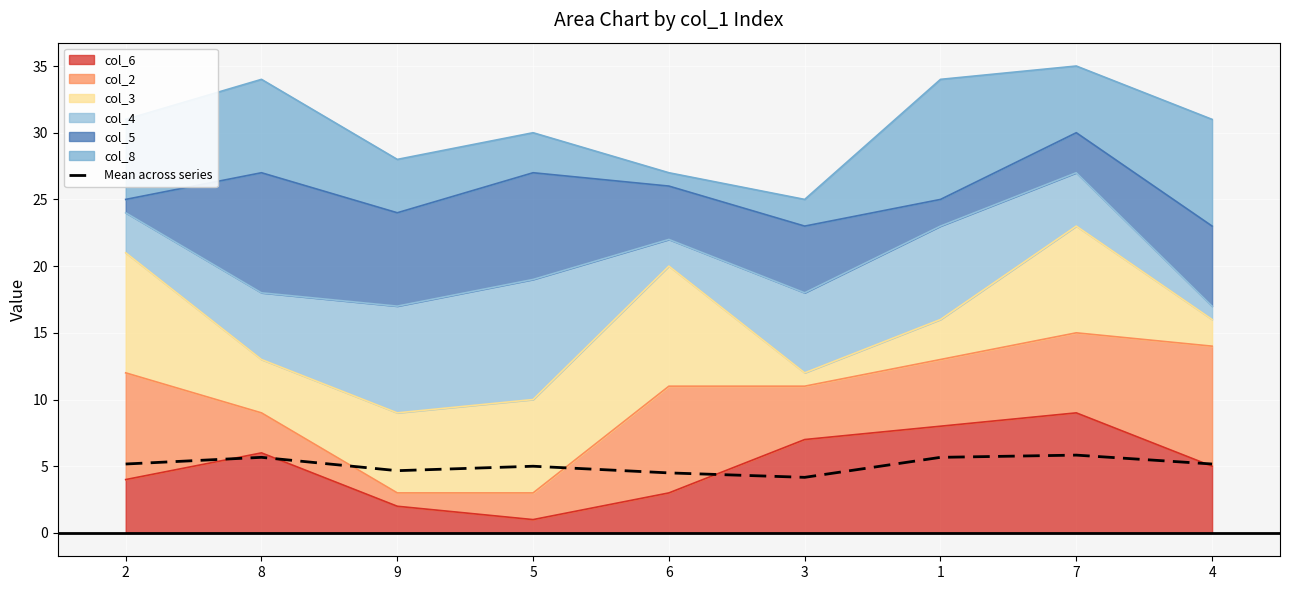

What is the average value?

5.1